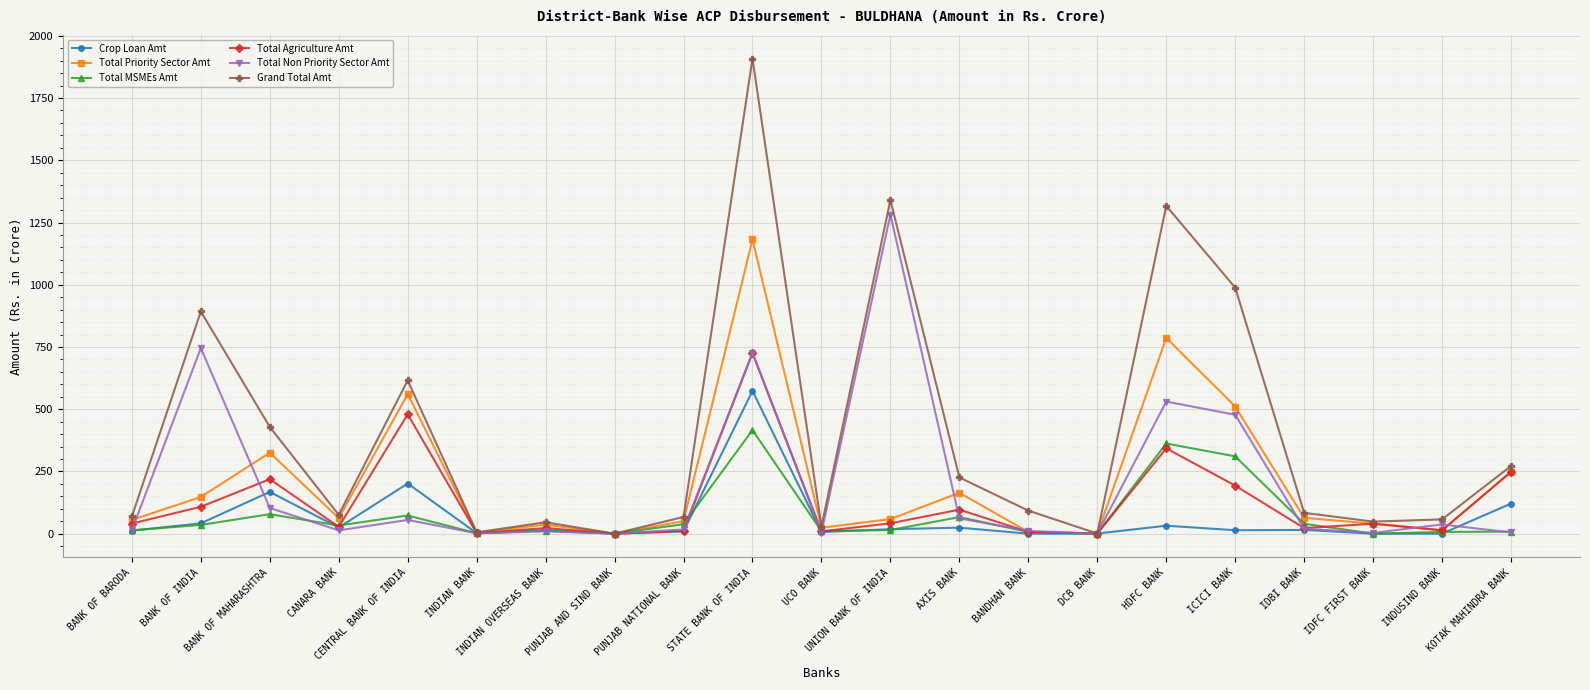

What is the sum of all Total Non Priority Sector Amt values?

4116.9